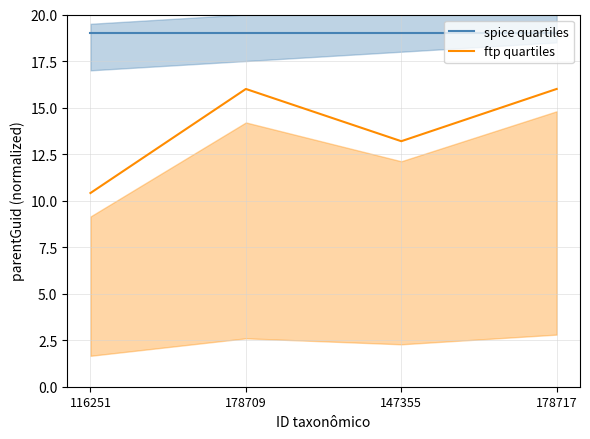

In ftp quartiles, how many points are lower than both neighbors (excluding endpoints)?

1